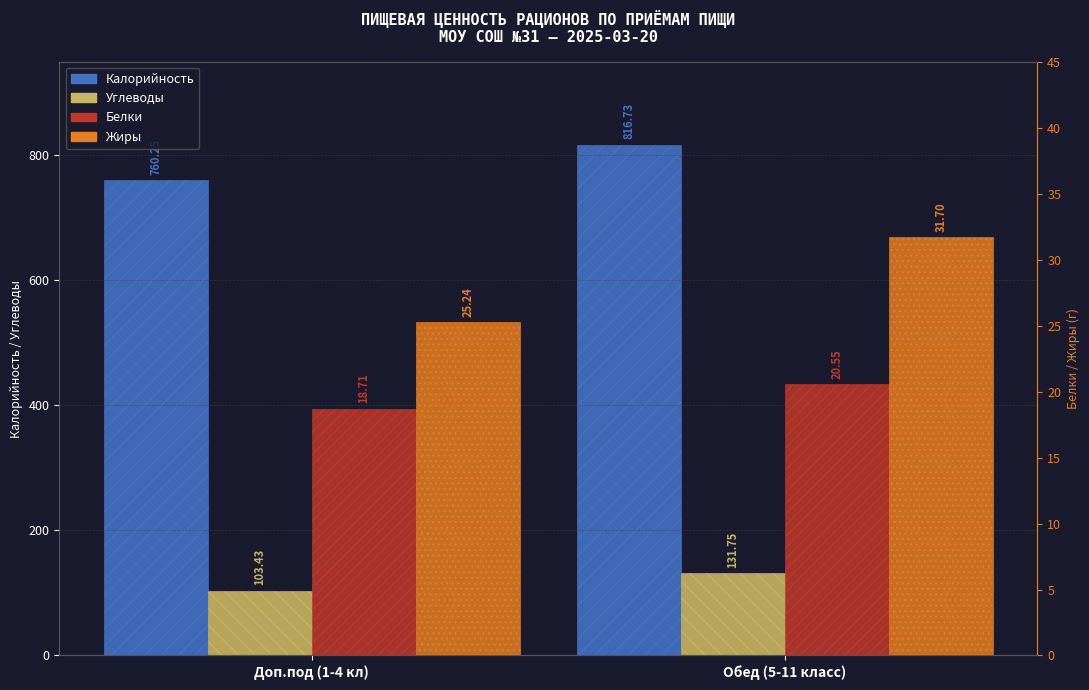

Reading left to right, transcribe all the data shown in this chart.

Калорийность: 760.2	816.7
Углеводы: 103.4	131.8
Белки: 18.7	20.6
Жиры: 25.2	31.7